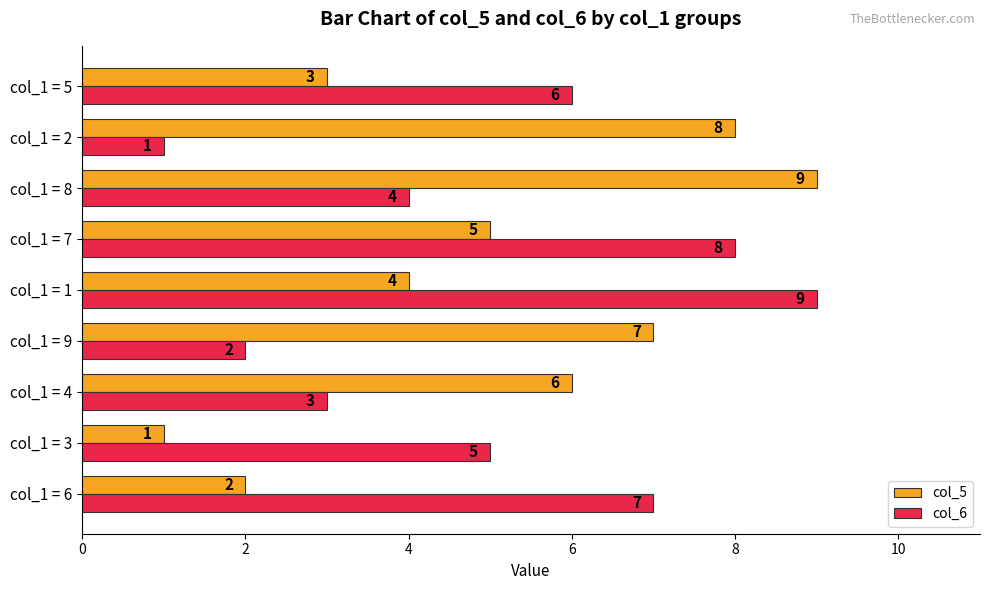

The value of col_5 at col_1 = 7 is 5. True or false?

True